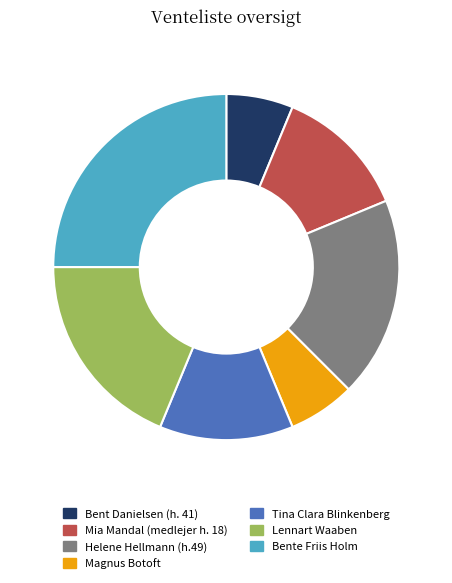

Which category has the biggest portion of the pie?

Bente Friis Holm